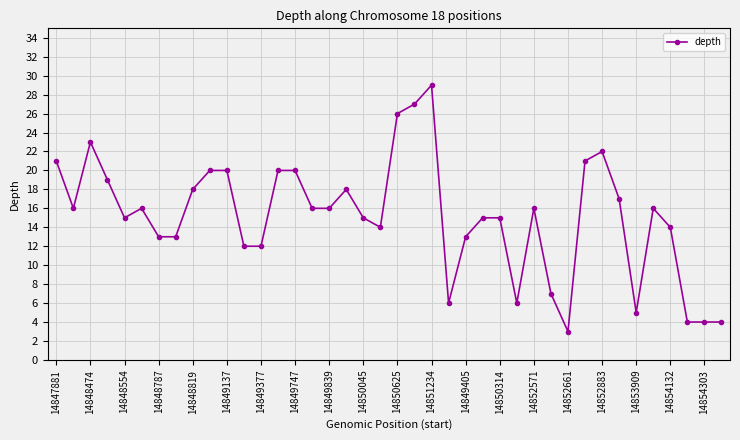

What is the difference between the maximum and second lowest values?

25